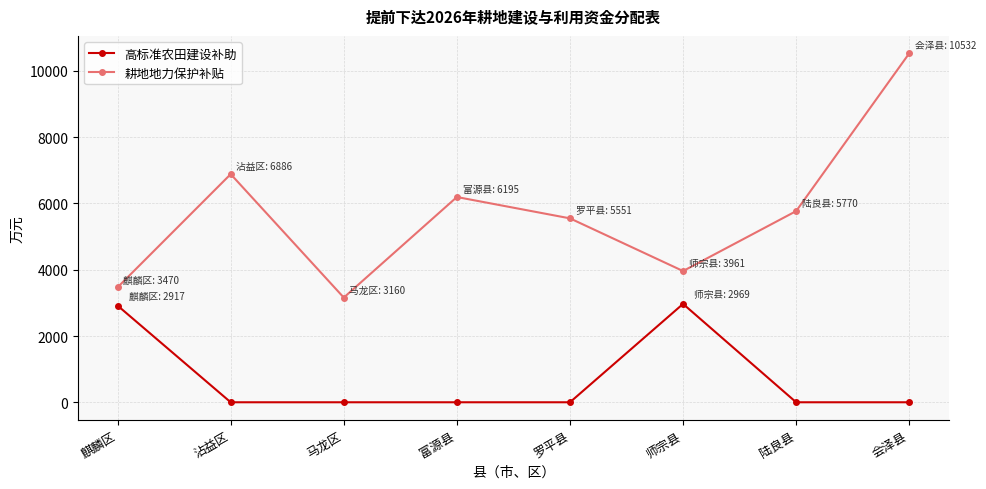

What position from the left is 师宗县?

6